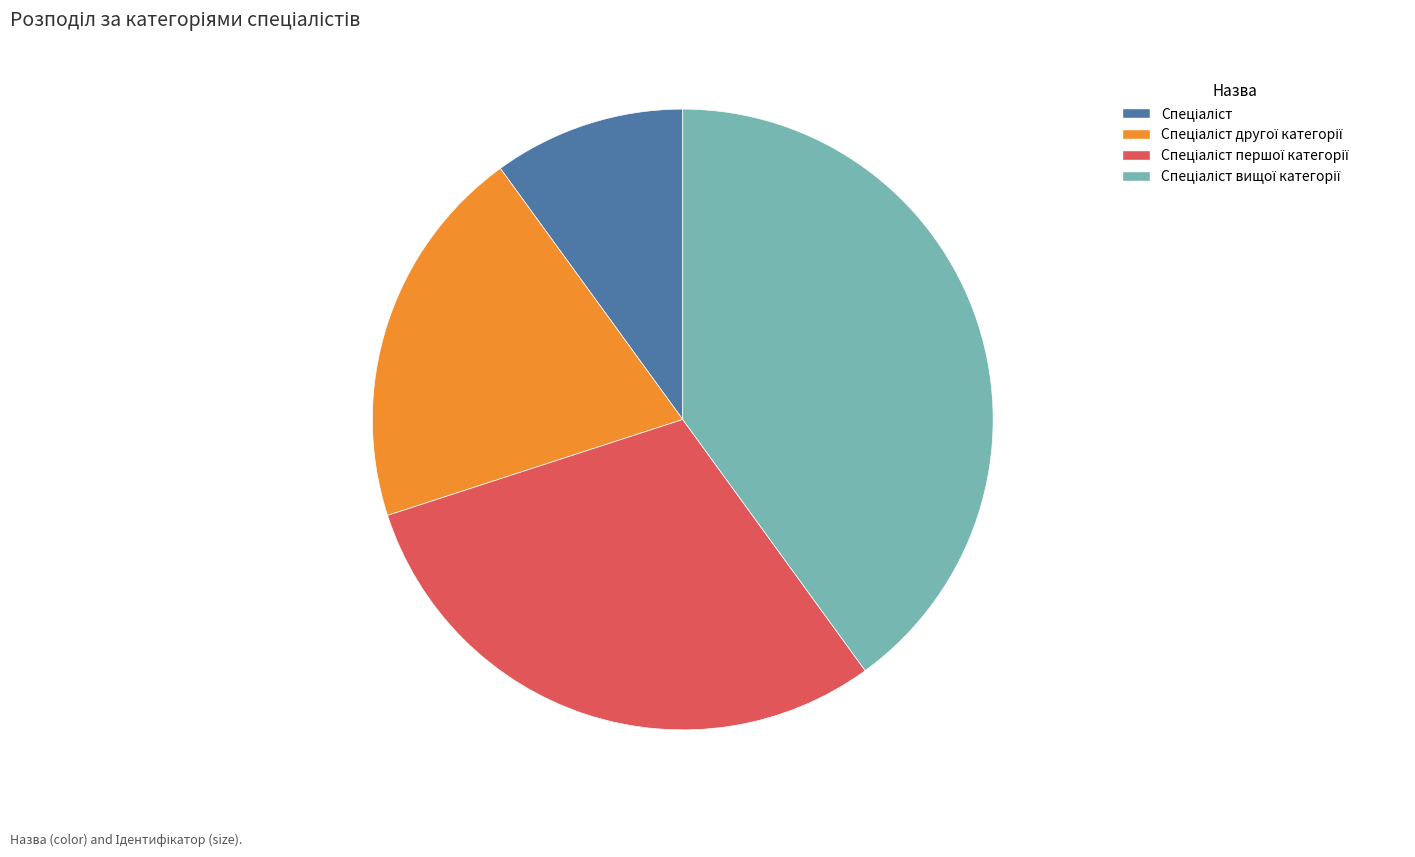

How many segments does this pie chart have?

4